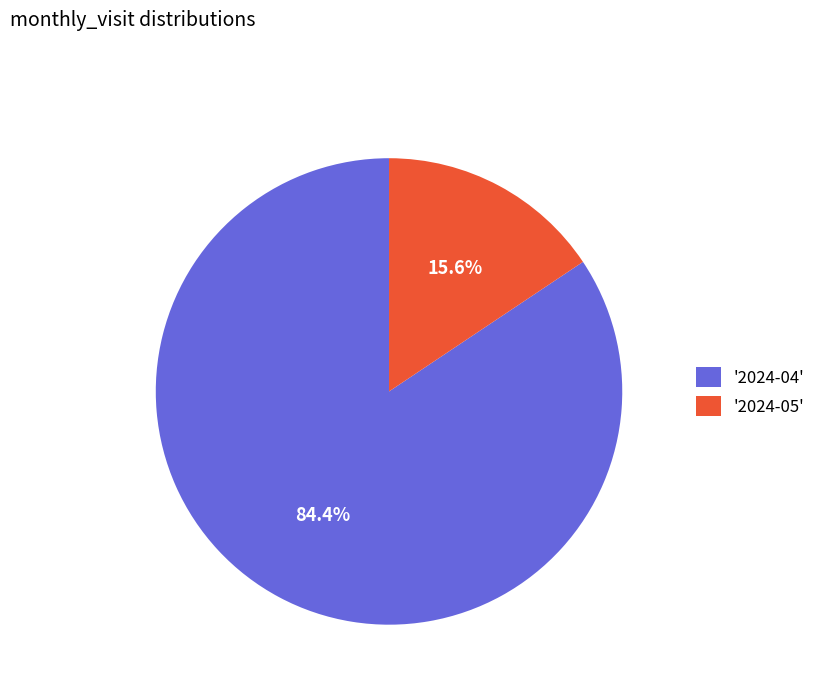

Is there a majority slice in this chart?

Yes